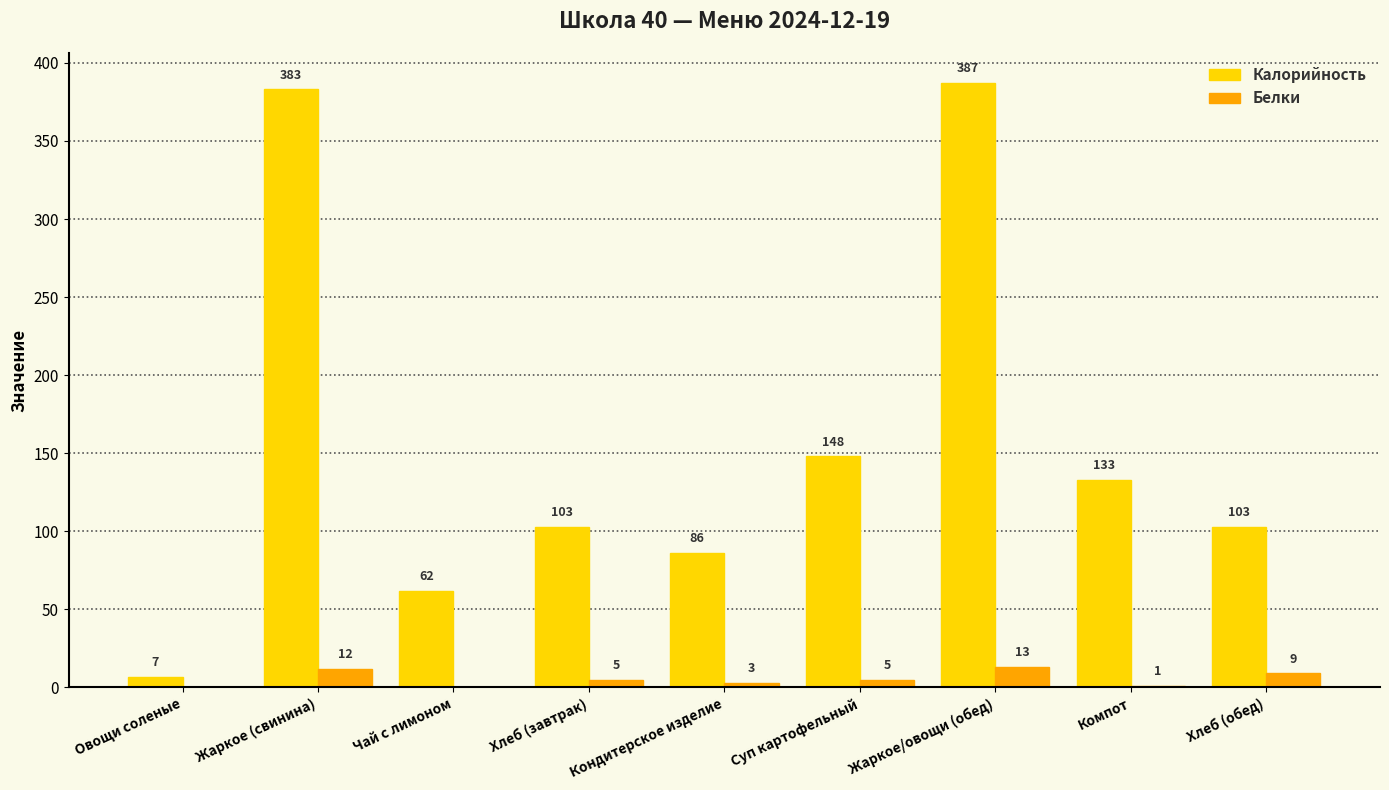

Which series has the largest total across all categories?

Калорийность